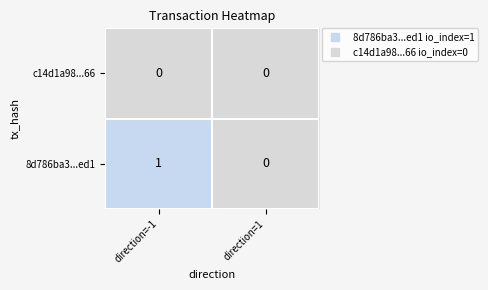

Rank the series by their average value, from lowest to highest.

c14d1a98...66, 8d786ba3...ed1